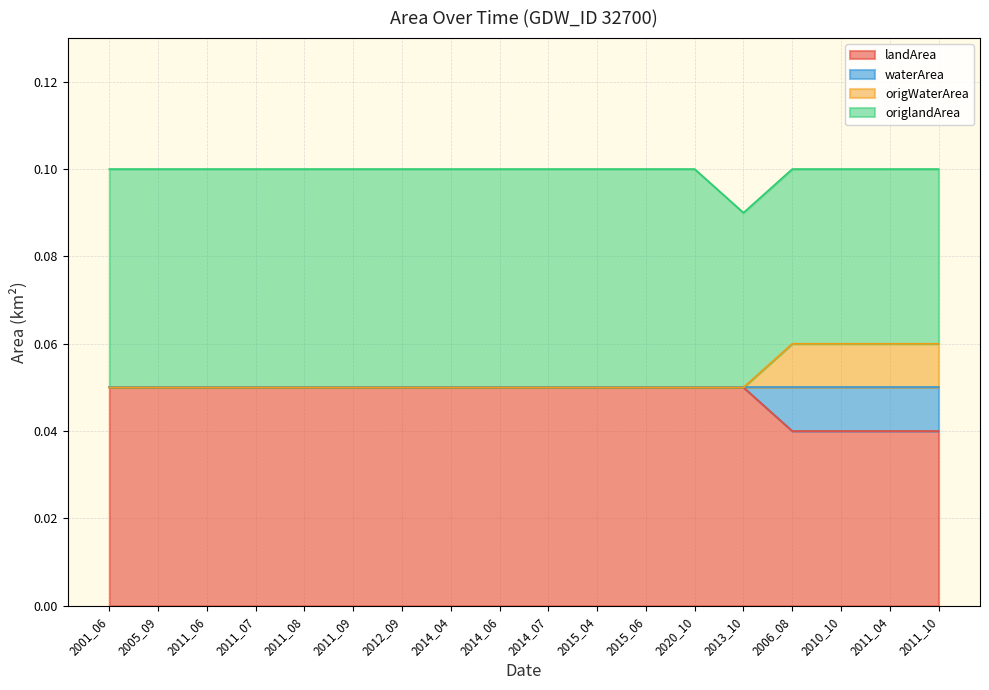

True or false: waterArea has more than 1 points higher than both neighbors.

False